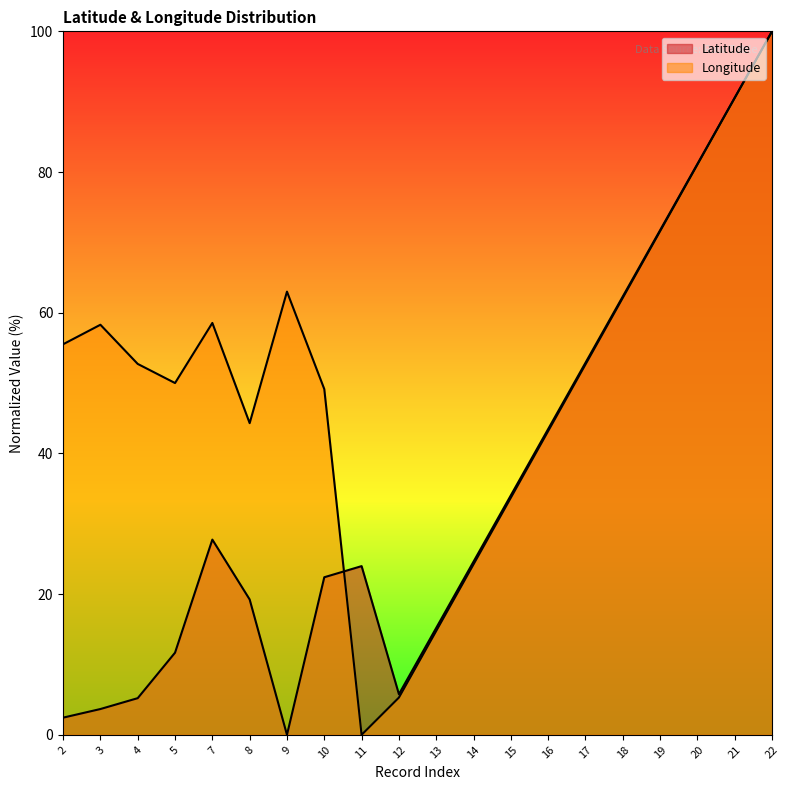

How many intersections are there between Longitude and Latitude?

1